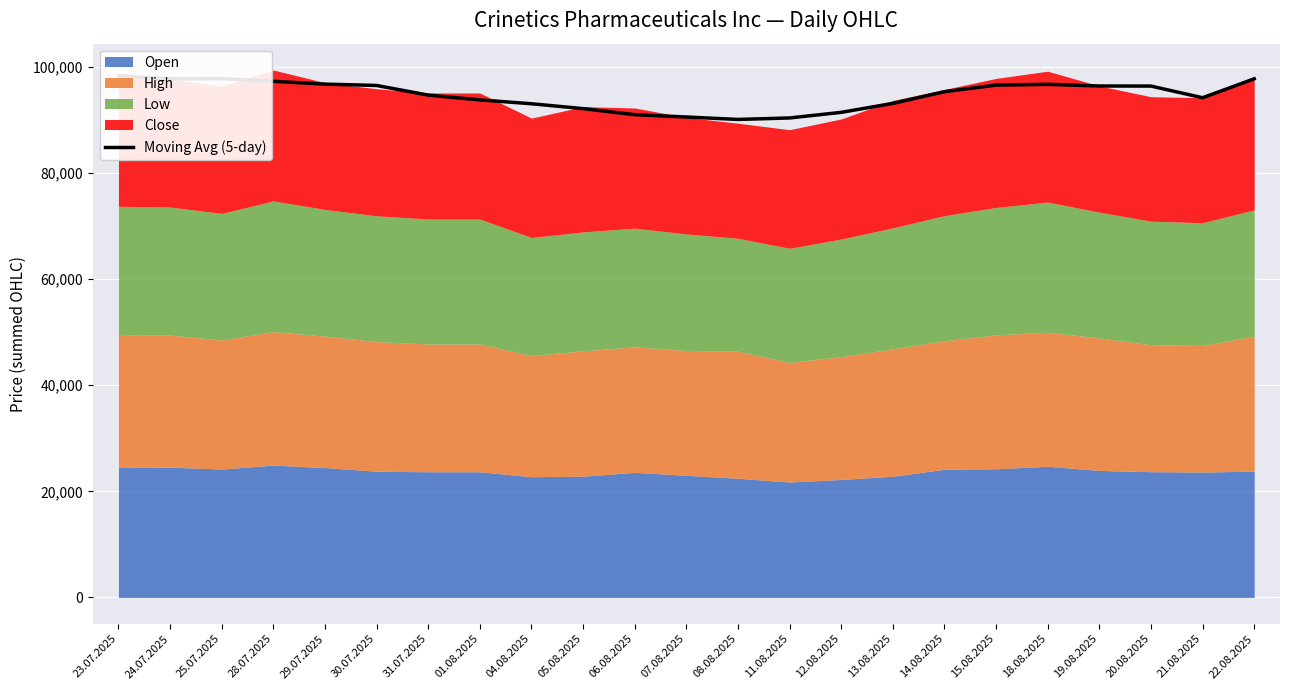

At which category does the chart reach its peak across all series?

23.07.2025